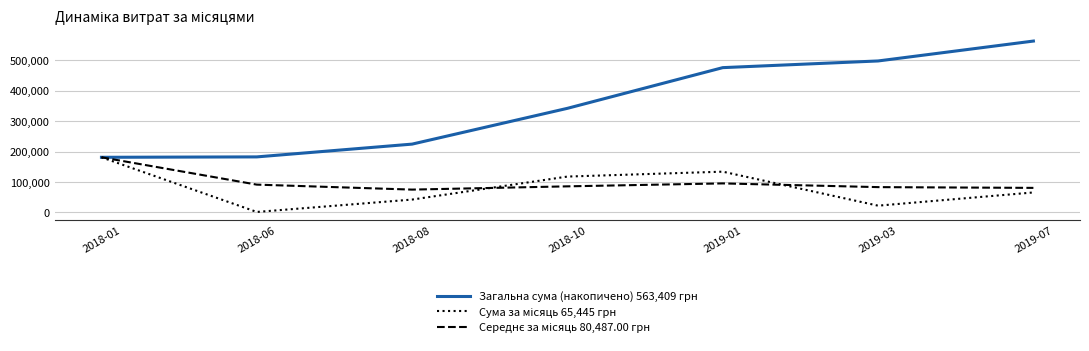

What is the spread (max minus min) of values at 2019-03?

475993.8